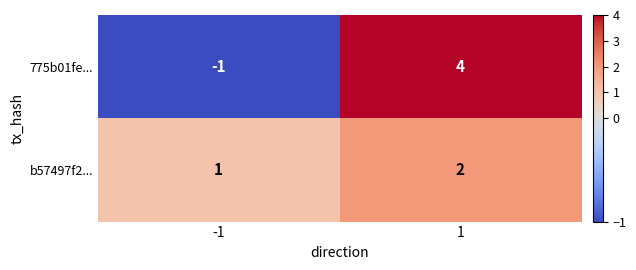

What is the sum of all 775b01fe... values?

3